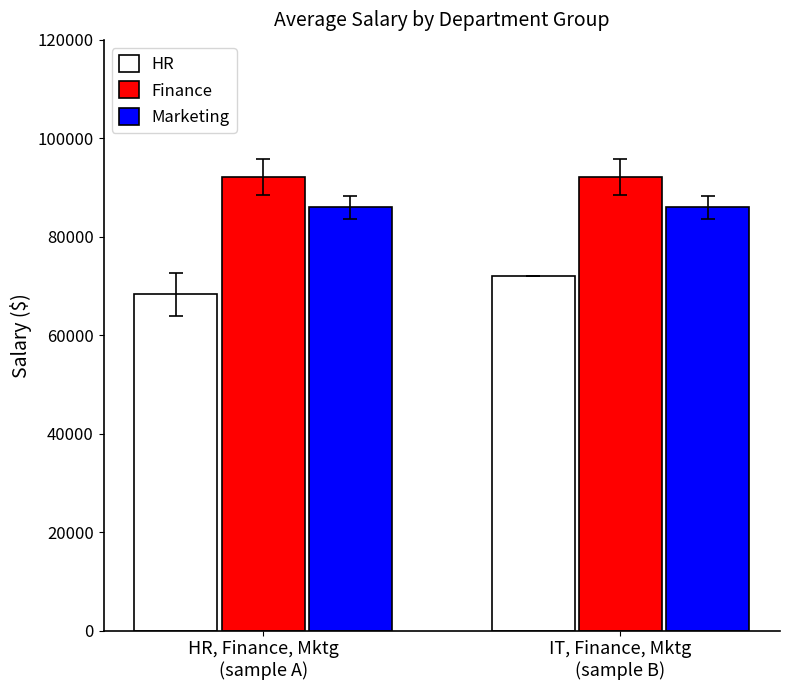

What is the sum of the HR values at IT, Finance, Mktg
(sample B) and HR, Finance, Mktg
(sample A)?

140333